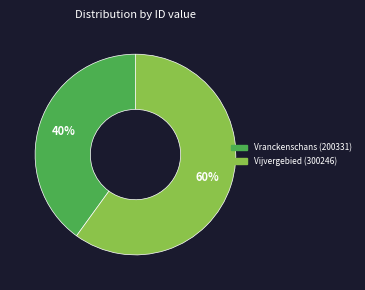

Does any single category account for the majority?

Yes